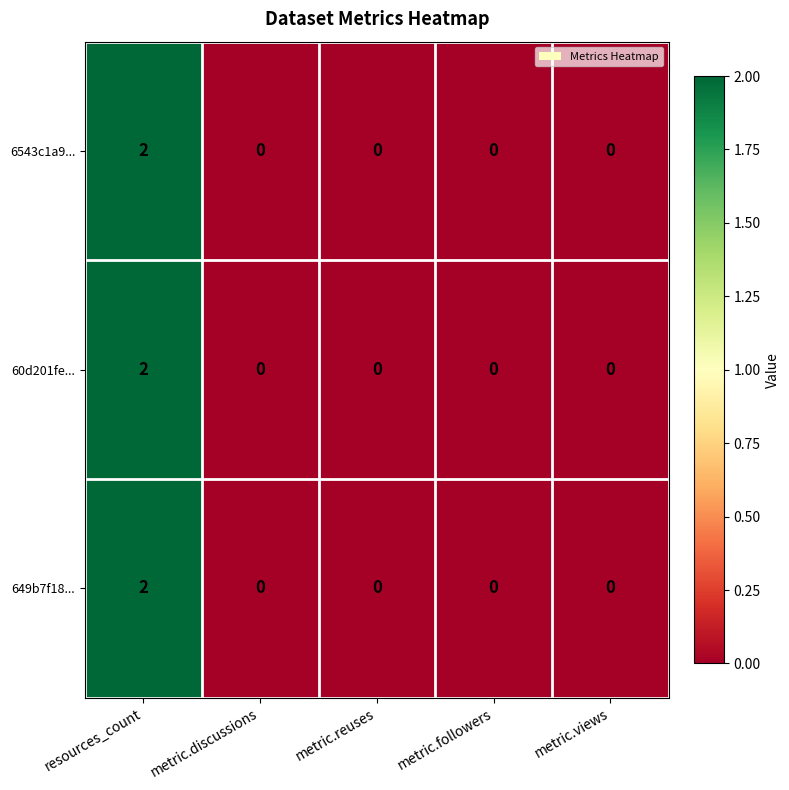

Is the value of 649b7f18... at resources_count greater than the value of 6543c1a9... at metric.reuses?

Yes